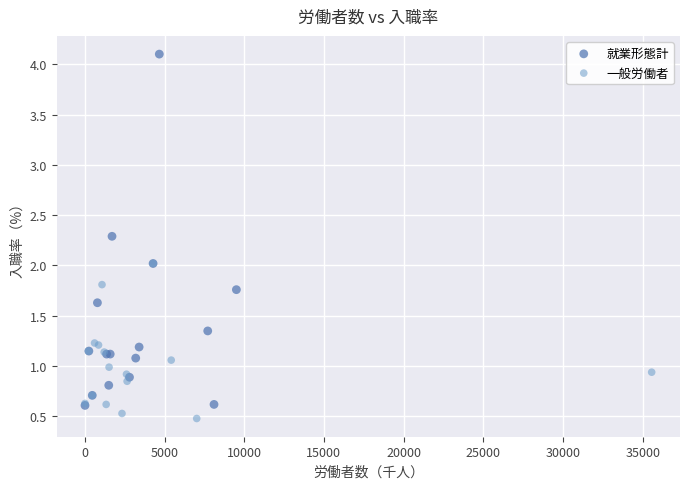

Which series reaches the maximum Y coordinate?

就業形態計